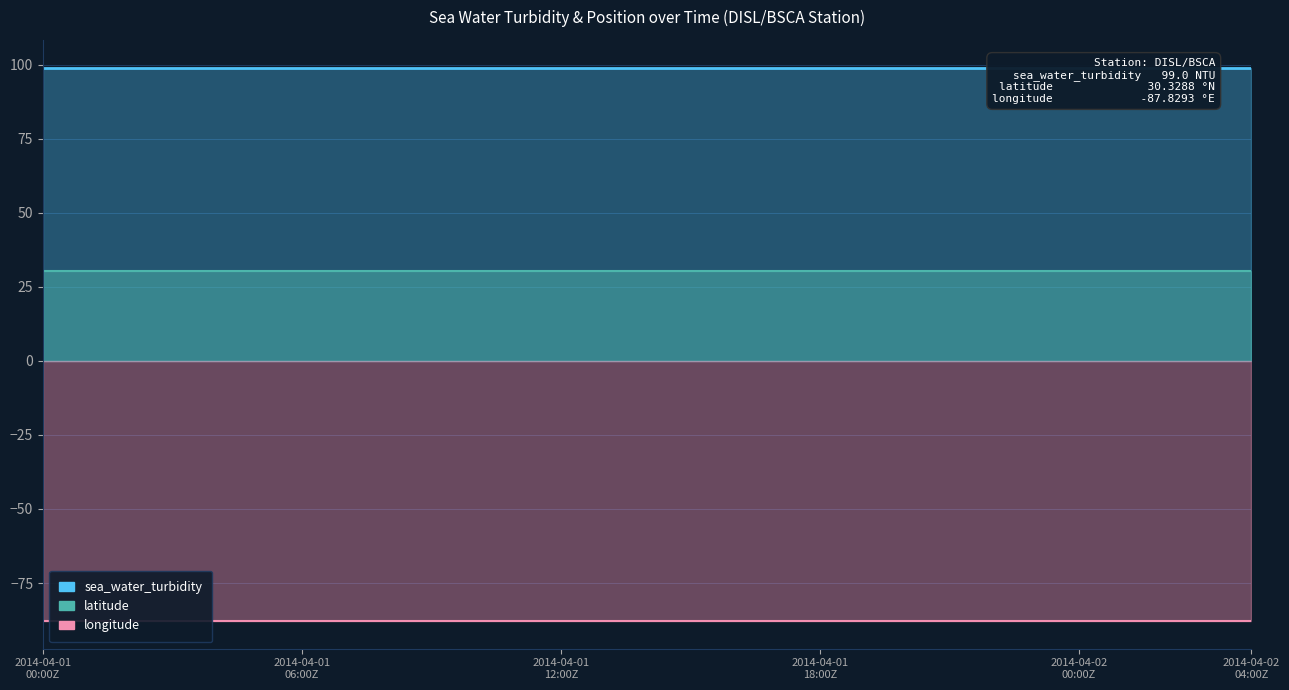

True or false: longitude and sea_water_turbidity cross at least once.

False